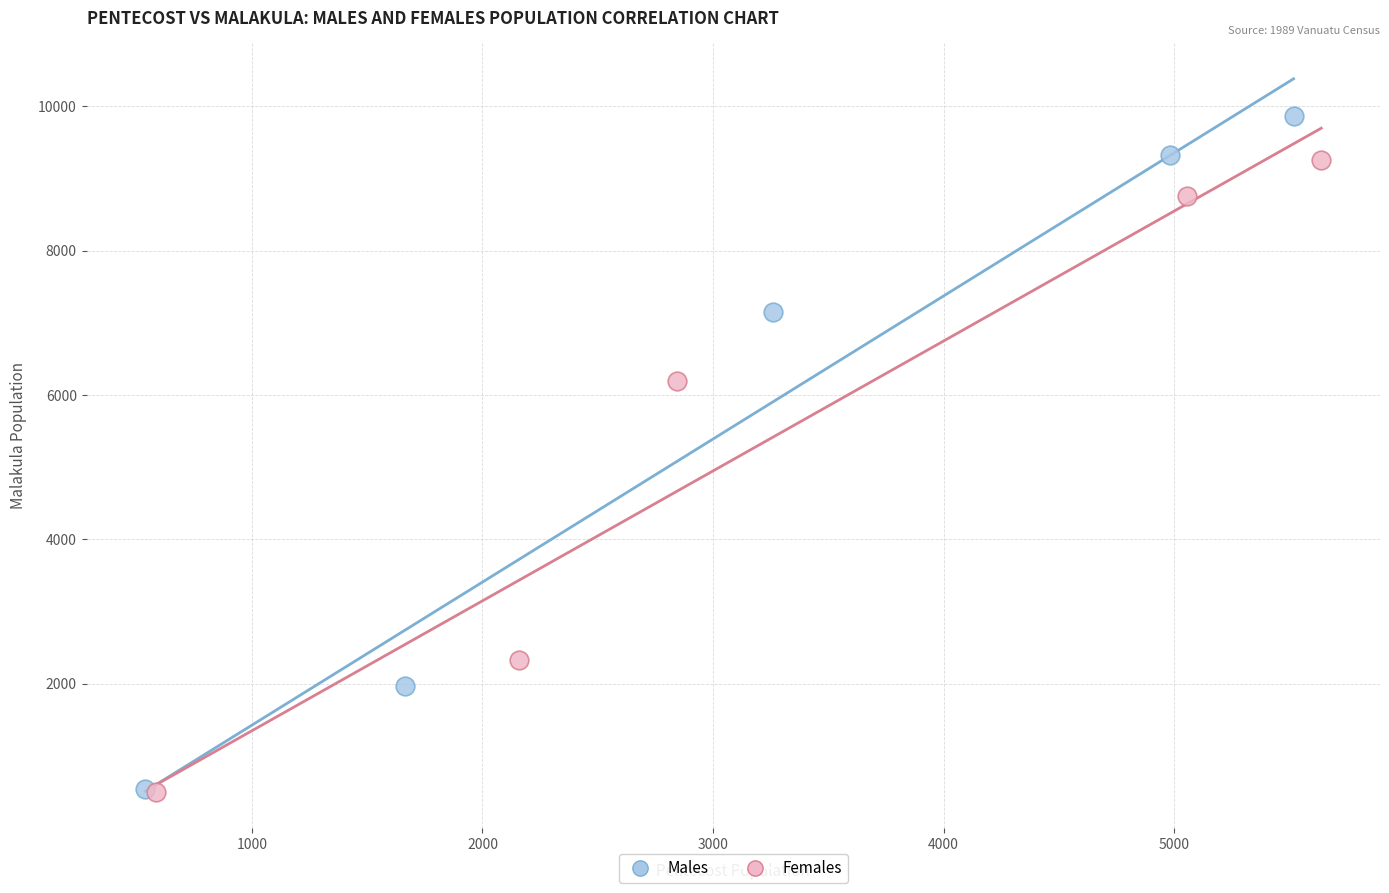

Which series has the widest spread of Y values?

Males